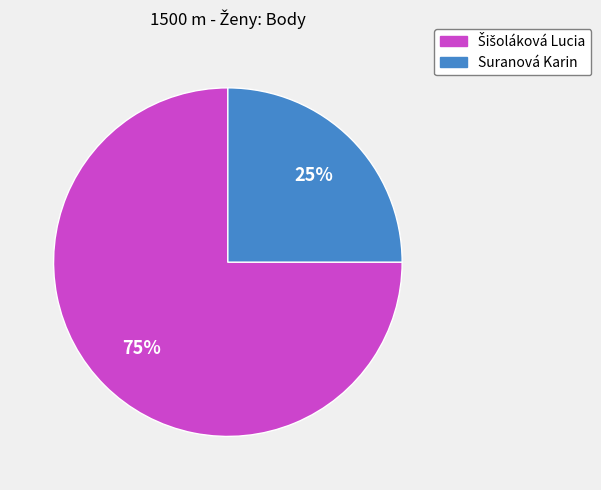

The Suranová Karin slice represents 19% of the pie. True or false?

False